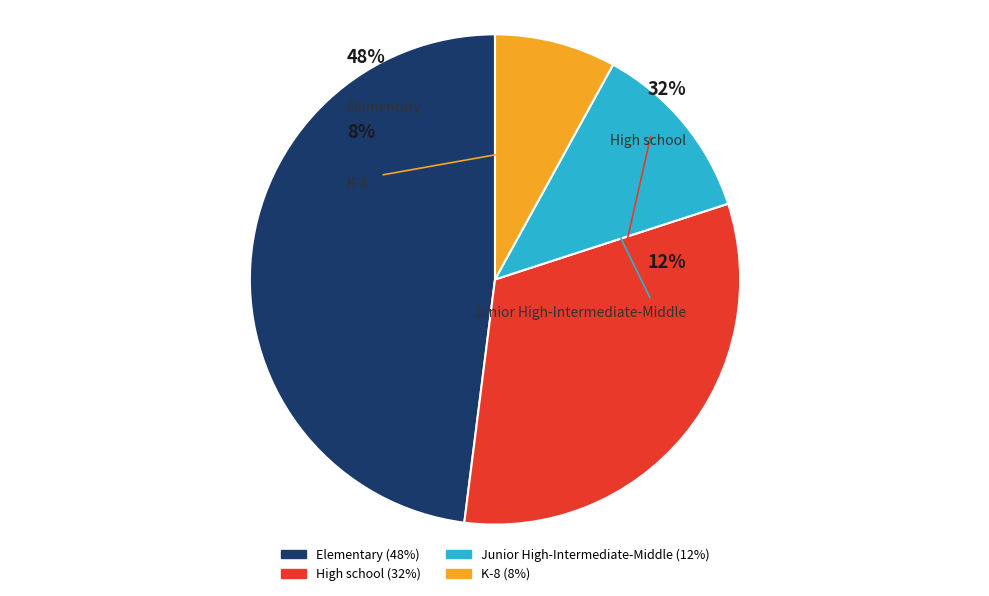

What is the largest slice in the pie chart?

Elementary